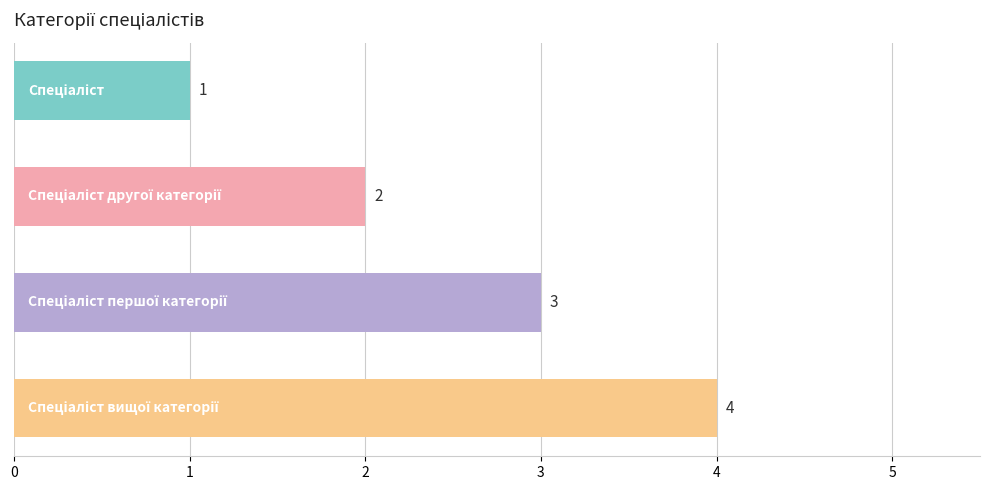

What is the difference between the maximum and minimum values?

3